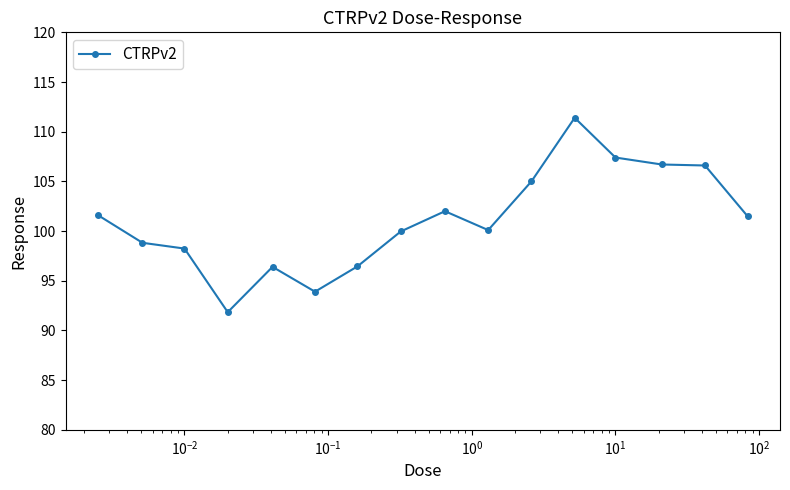

What is the value of the 11th point from the left?

105.0